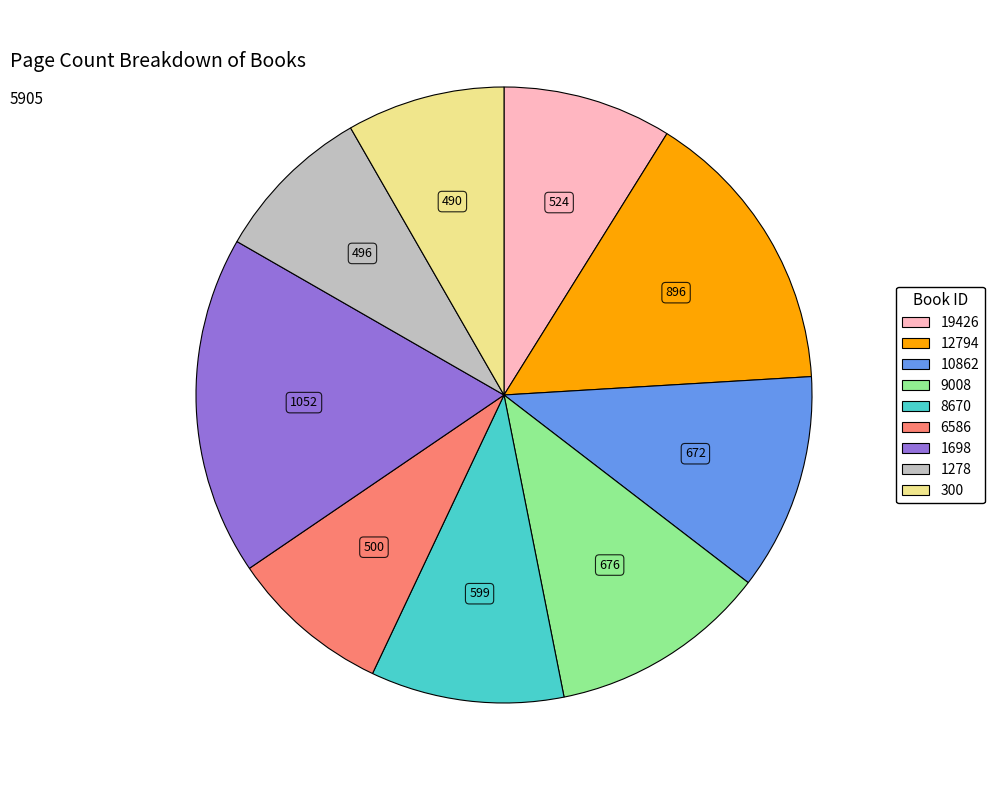

What is the largest slice in the pie chart?

1698